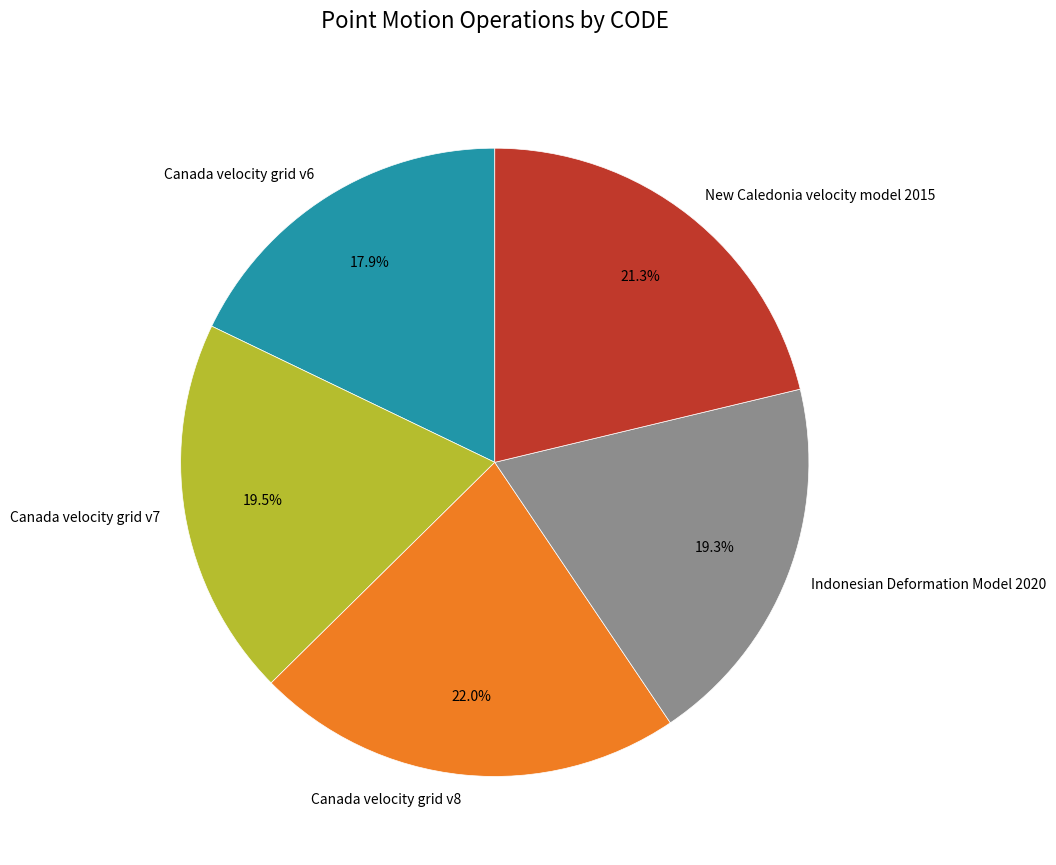

Which slice is the largest?

Canada velocity grid v8